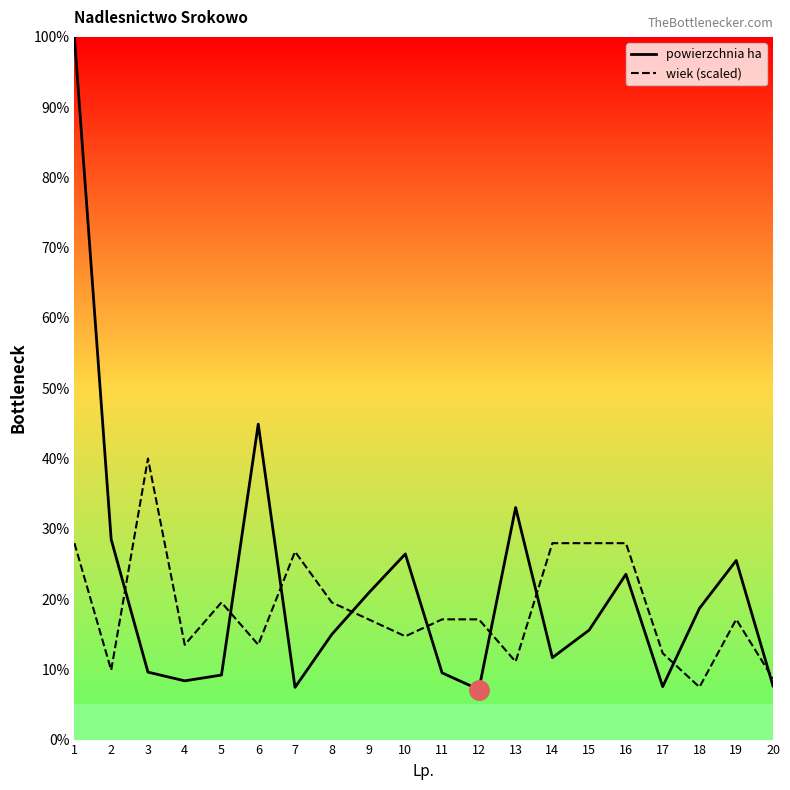

Between 4 and 13, which series saw the biggest shift?

powierzchnia ha